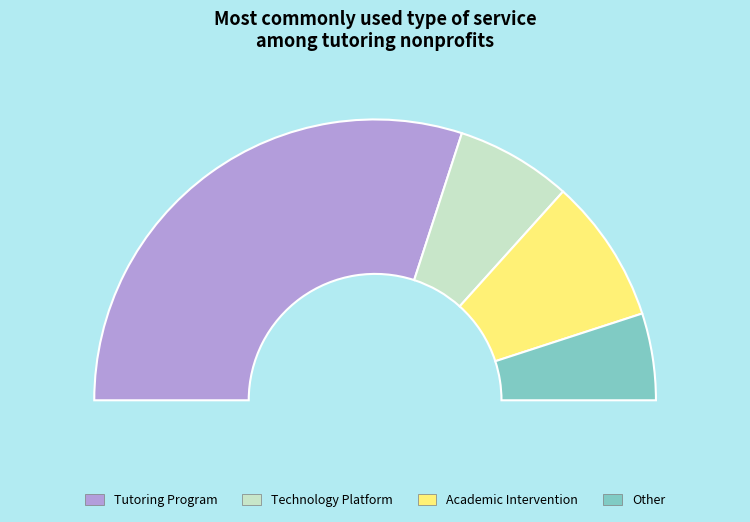

How many segments does this pie chart have?

4